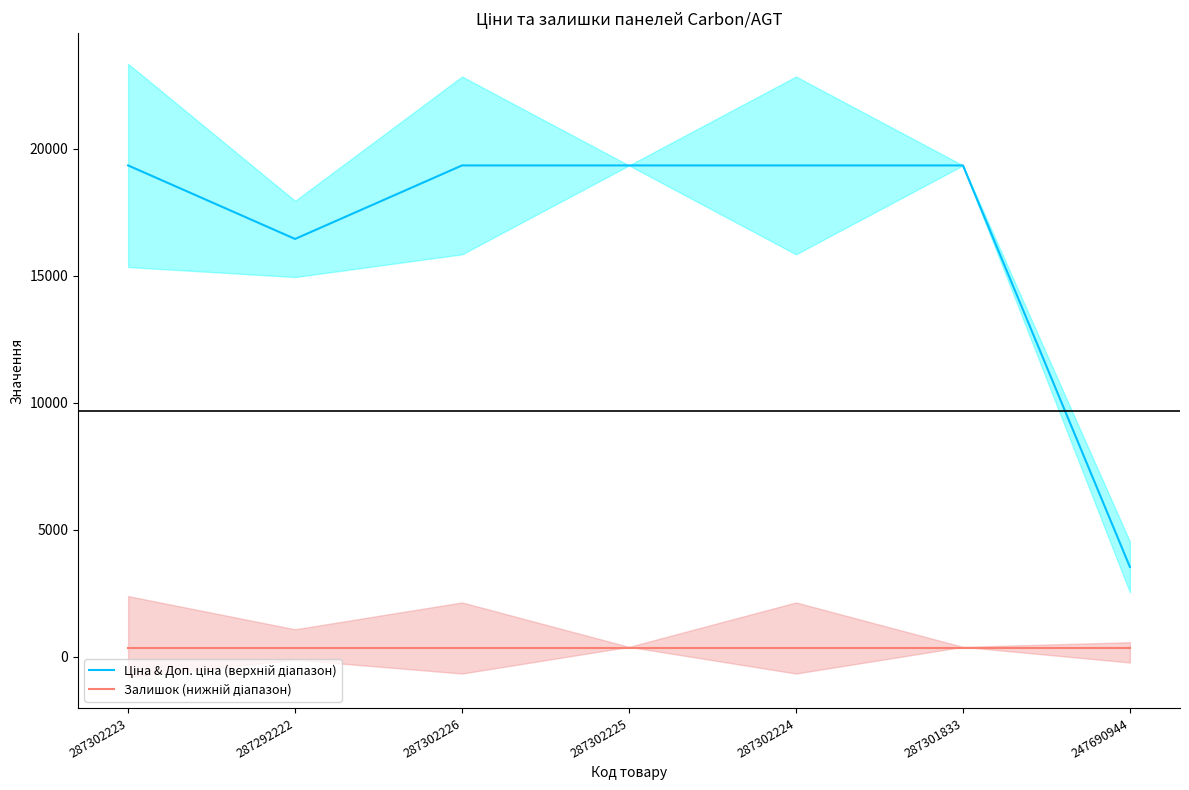

What is the value of the Залишок (нижній діапазон) point at the 1st from the left?

333.4